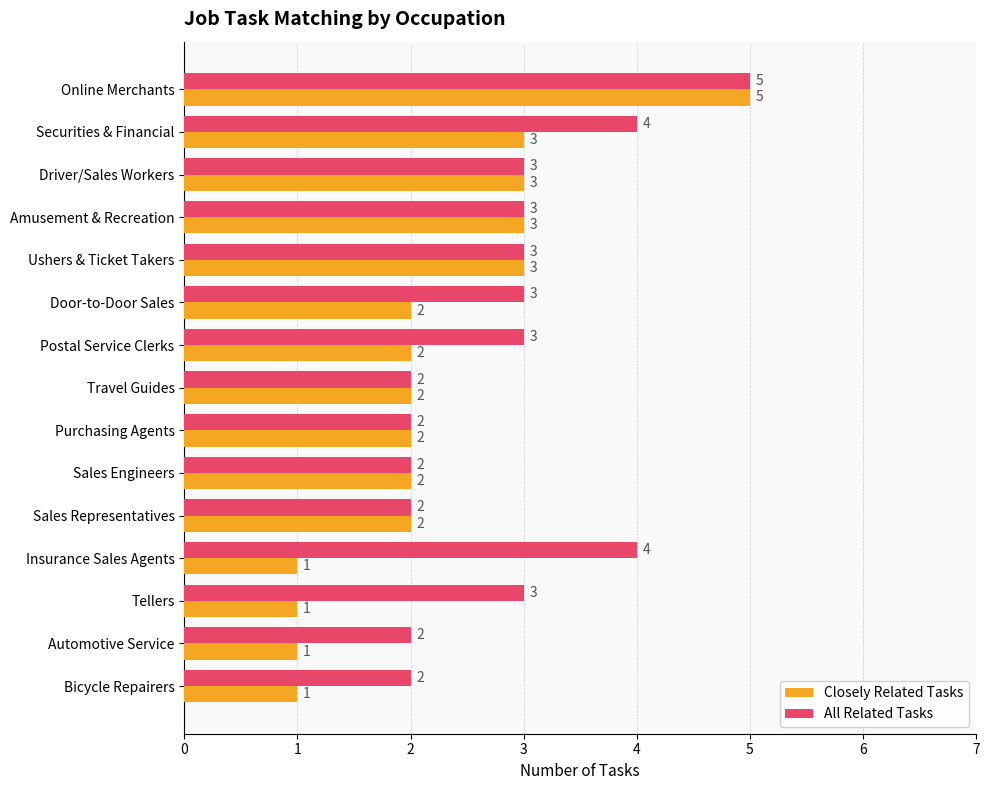

Which series has the widest spread of values?

Closely Related Tasks